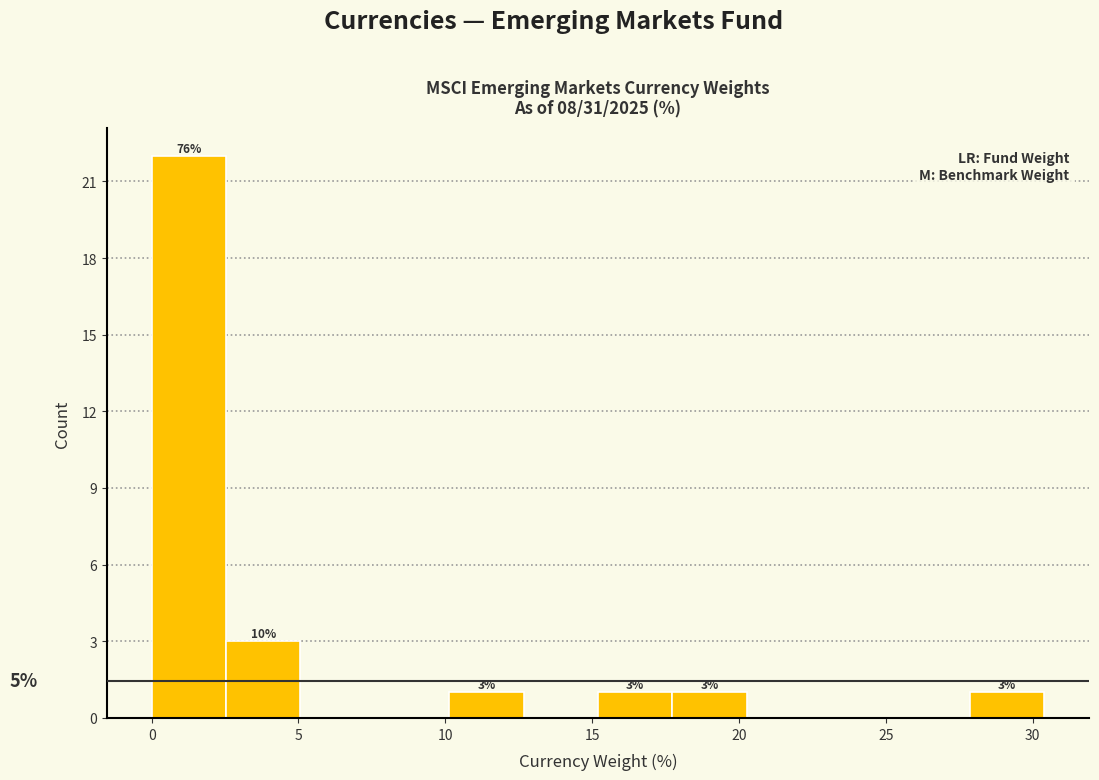

Over which range of the x-axis is the bar tallest?

0.0 to 2.5